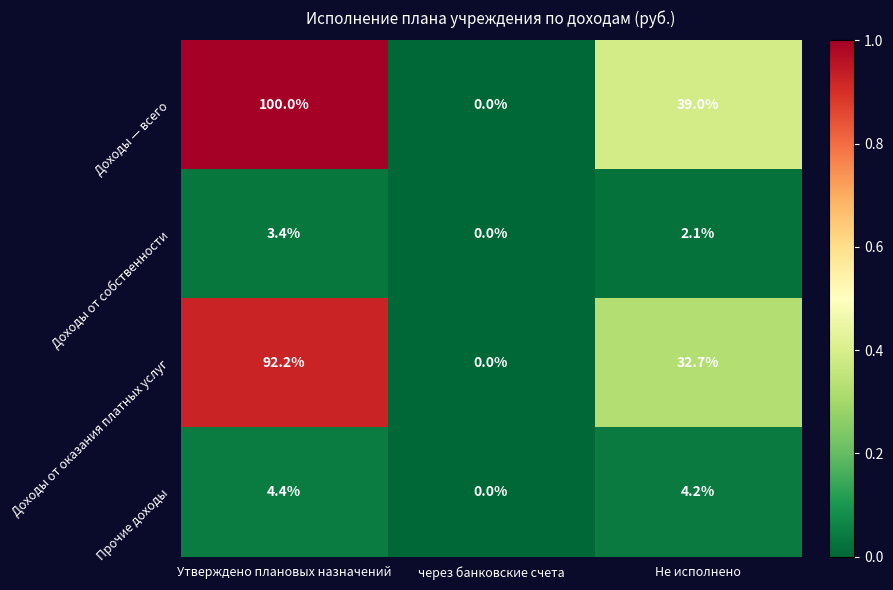

The value of Доходы — всего at через банковские счета is 33.6. True or false?

False